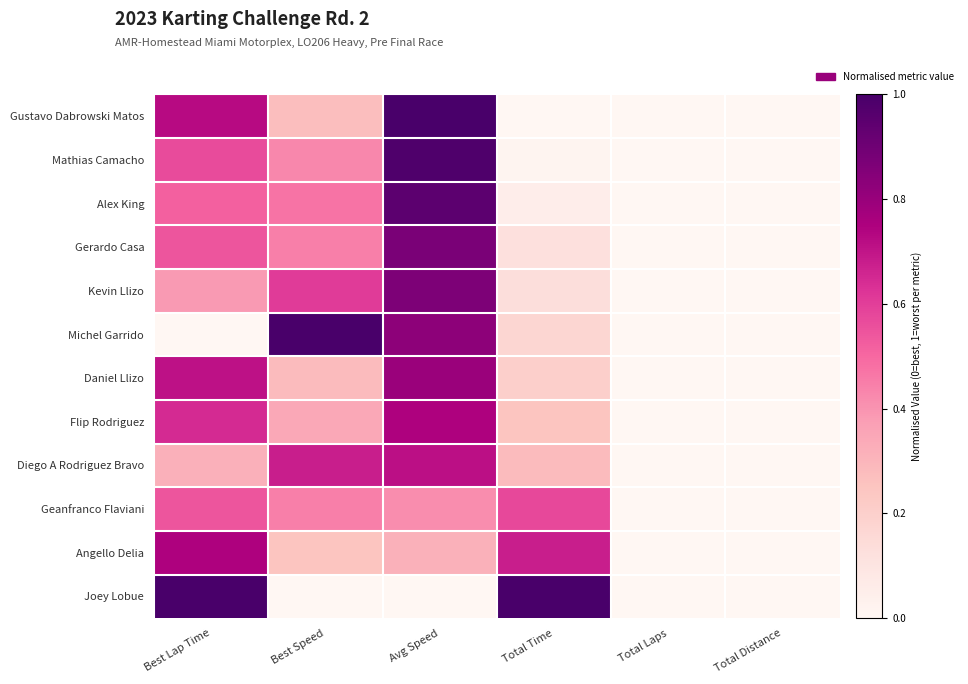

What is the spread (max minus min) of values at Total Time?

1.0